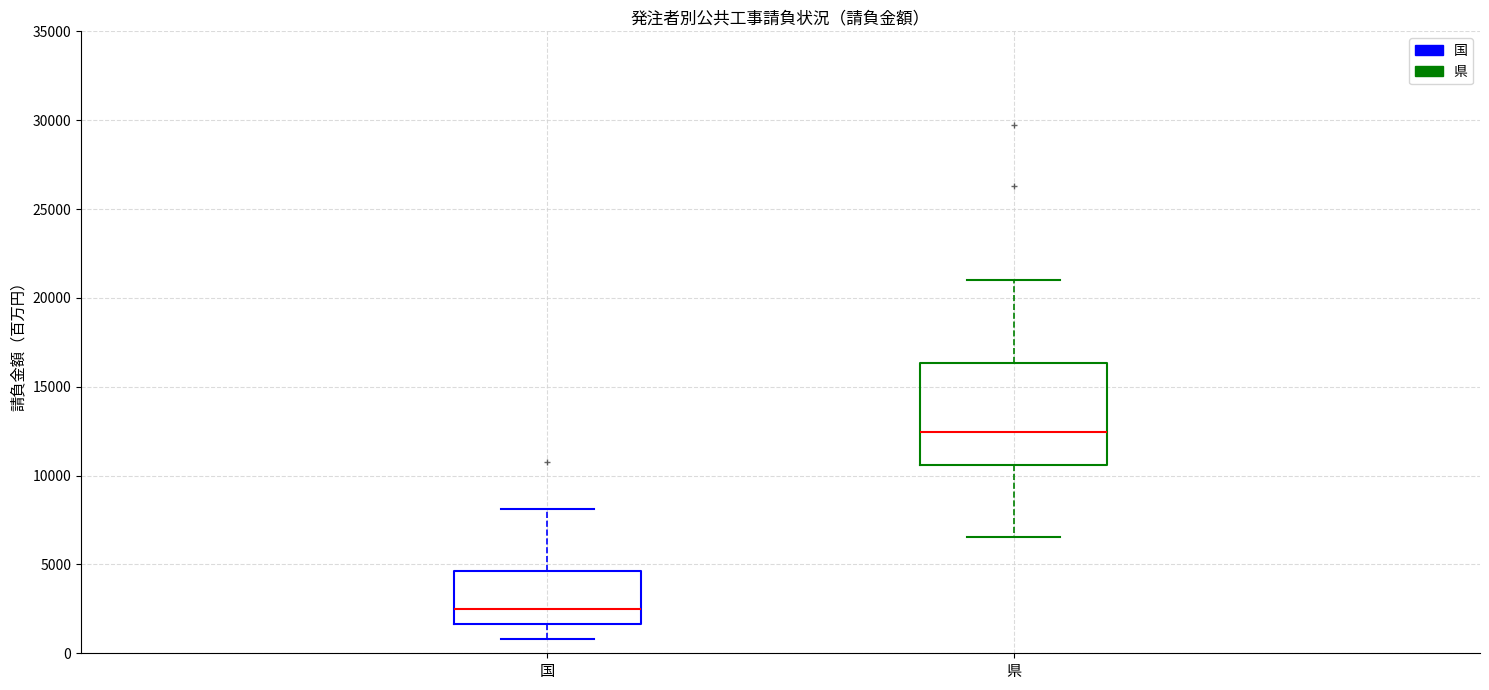

Where does the lower whisker of the box for 県 end on the y-axis? The values are not printed on the chart, so give them approximately, as read against the axis.

6500